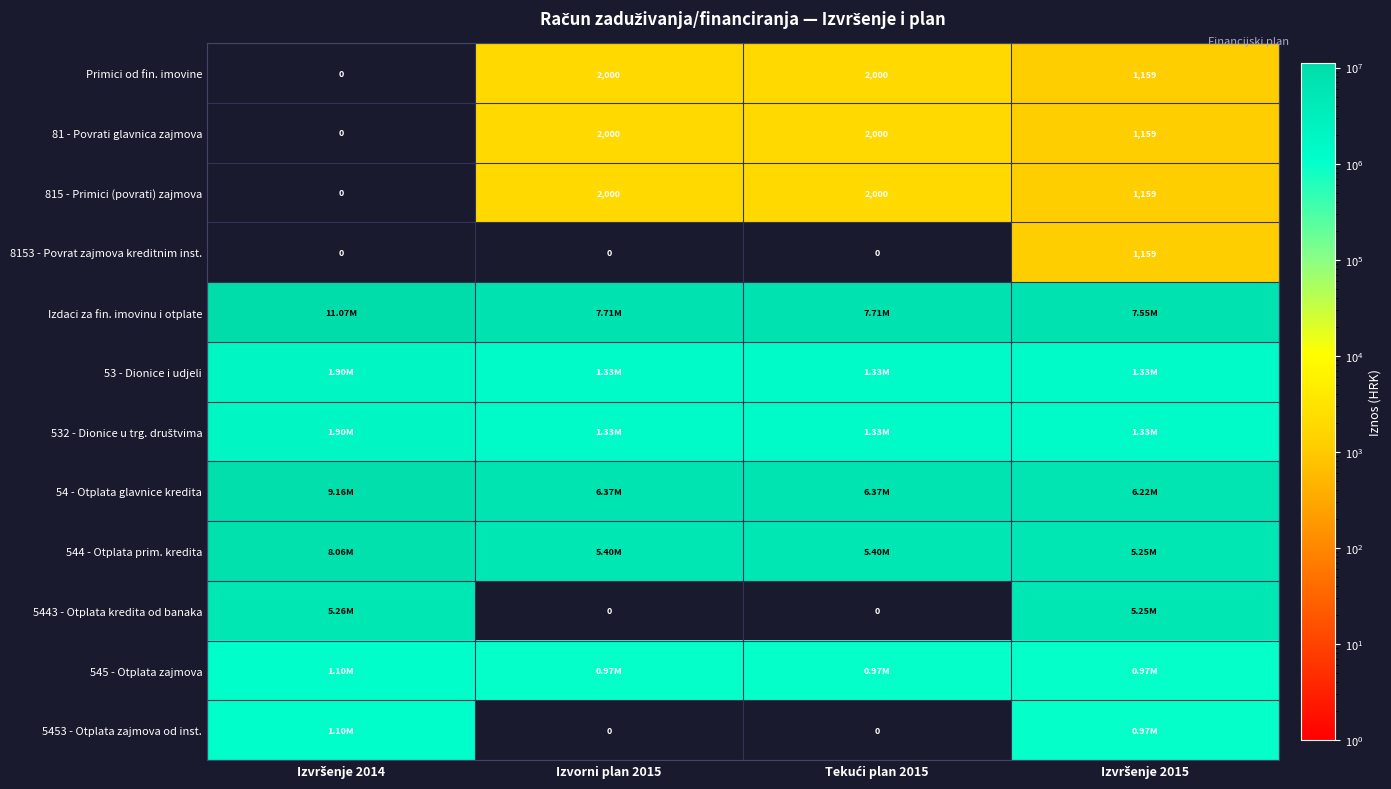

Is the value of Primici od fin. imovine at Tekući plan 2015 greater than the value of 5453 - Otplata zajmova od inst. at Izvršenje 2014?

No